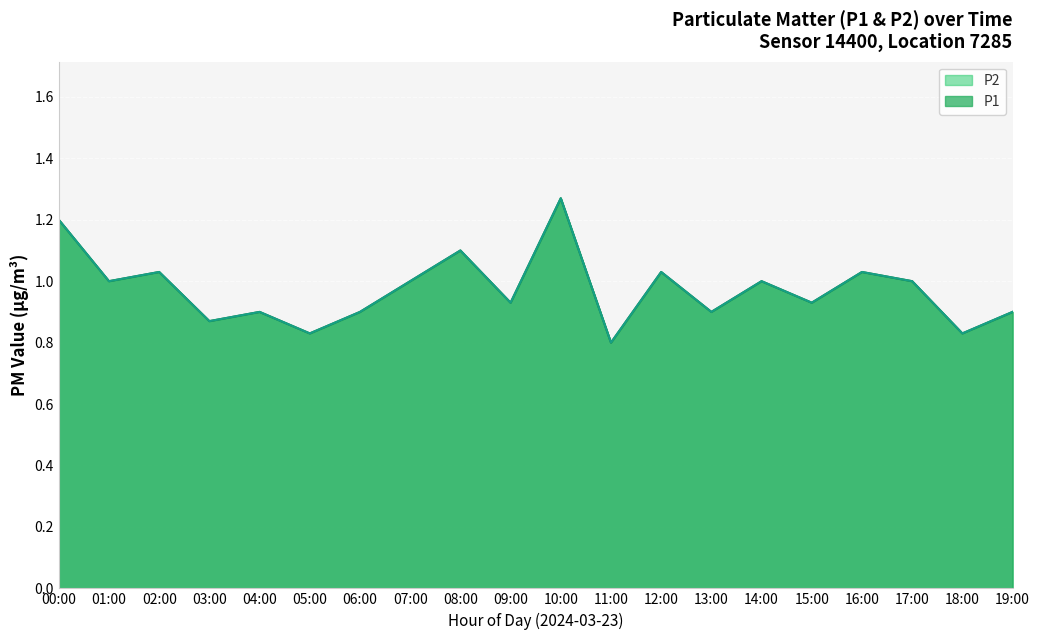

List the series in order of their peak value, highest first.

P1, P2